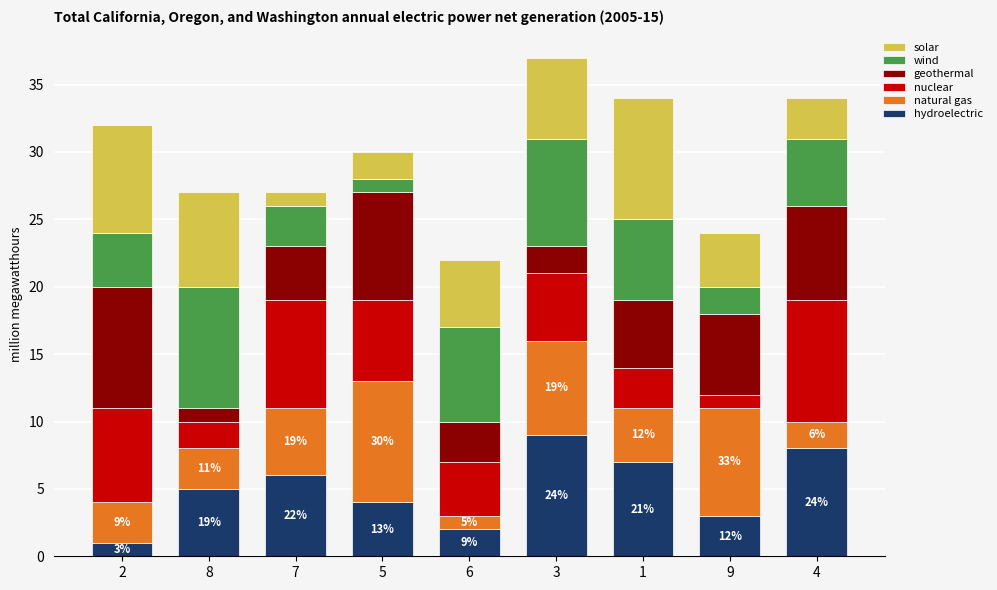

What is the maximum value for hydroelectric?

9